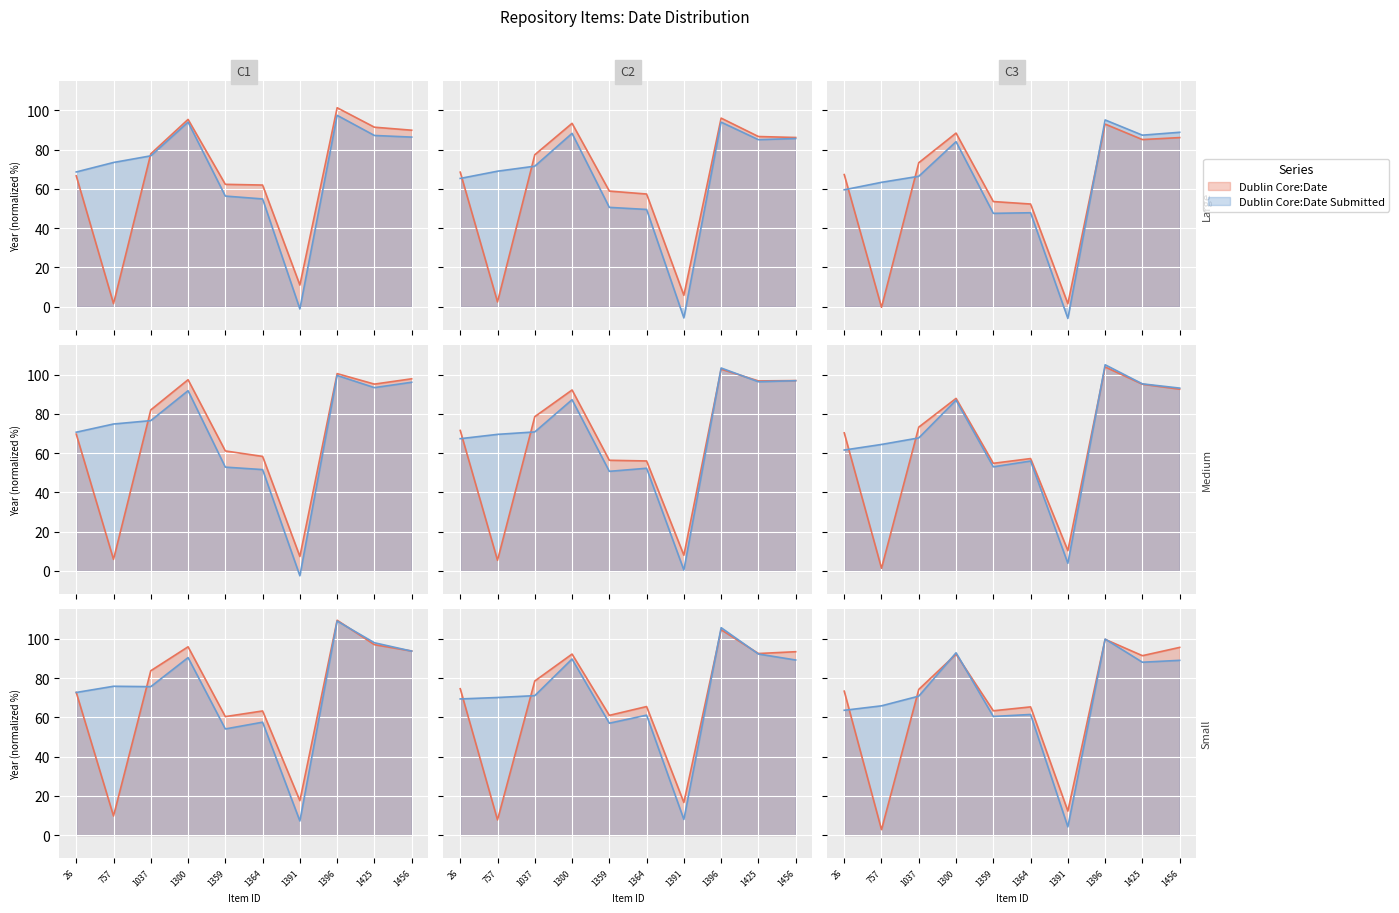

Reading right to left, transcribe all the data shown in this chart.

Dublin Core:Date: 1456=95.6	1425=91.4	1396=99.7	1391=12.2	1364=65.3	1359=63.3	1300=92.1	1037=74.2	757=2.8	26=73.3
Dublin Core:Date Submitted: 1456=89.0	1425=88.0	1396=99.8	1391=4.2	1364=61.4	1359=60.4	1300=92.8	1037=70.8	757=65.8	26=63.6